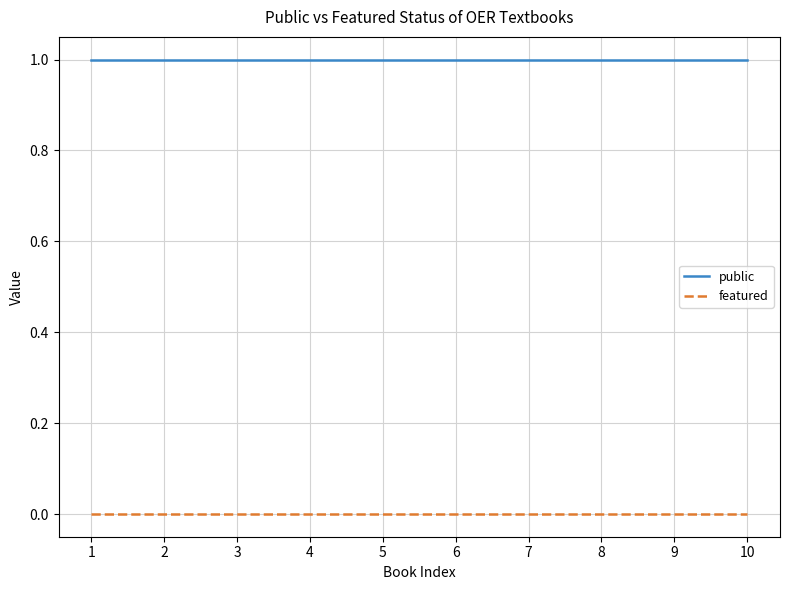

Does the chart have visible grid lines?

Yes